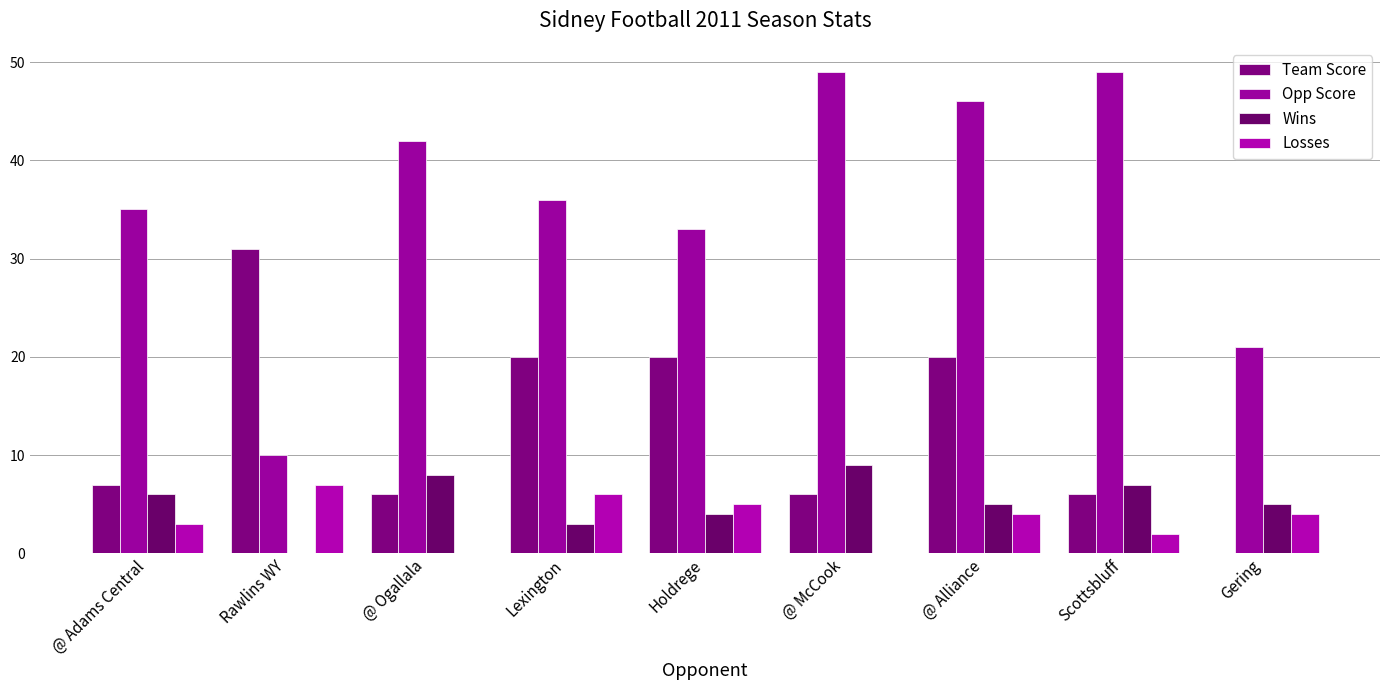

What are all the series names shown in the legend?

Team Score, Opp Score, Wins, Losses